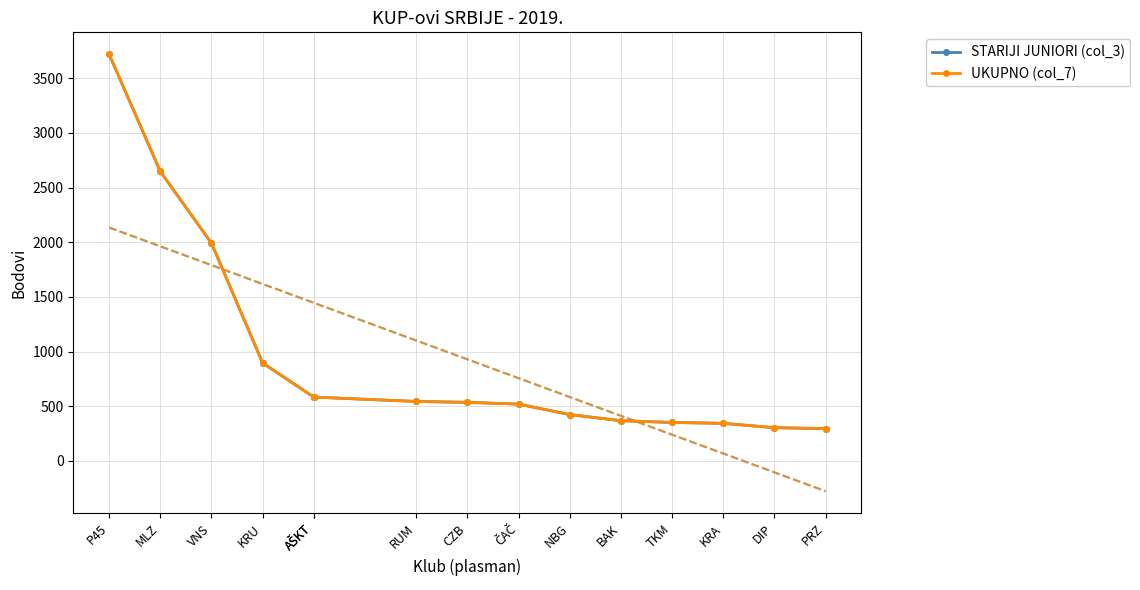

What is the average value of the STARIJI JUNIORI (col_3) series?

941